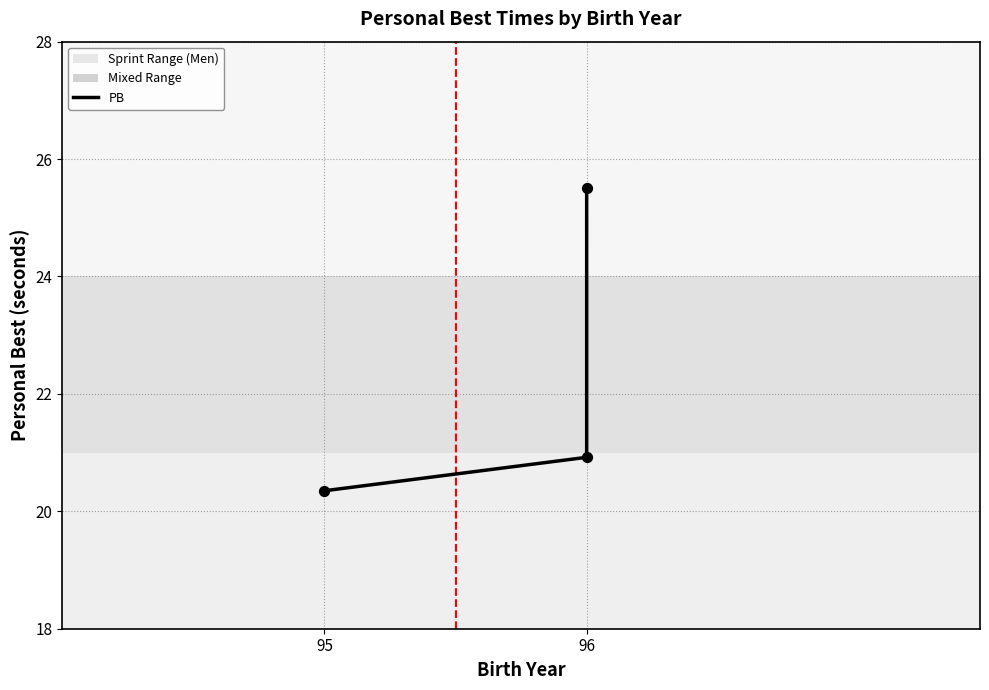

Approximately how many times larger is the value at 96 compared to 95?

1.3